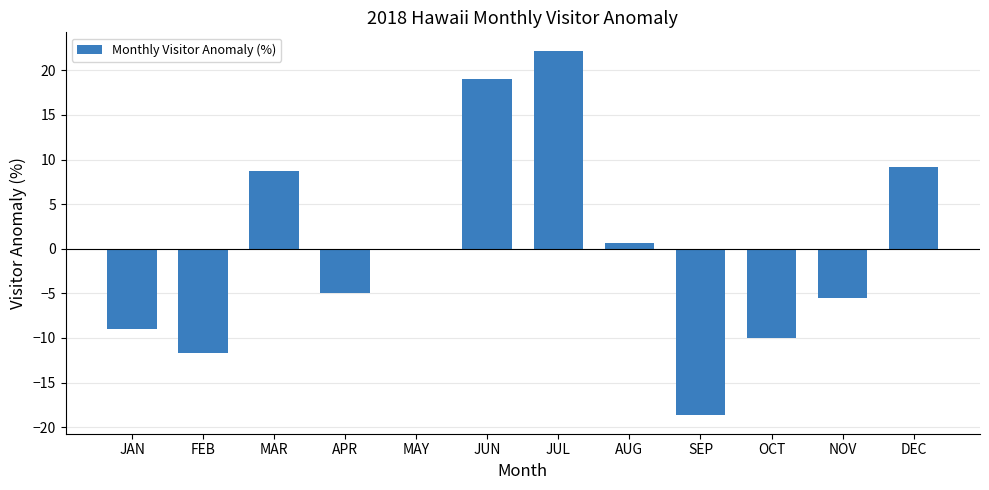

What is the sum of the values at APR and JUL?

17.3